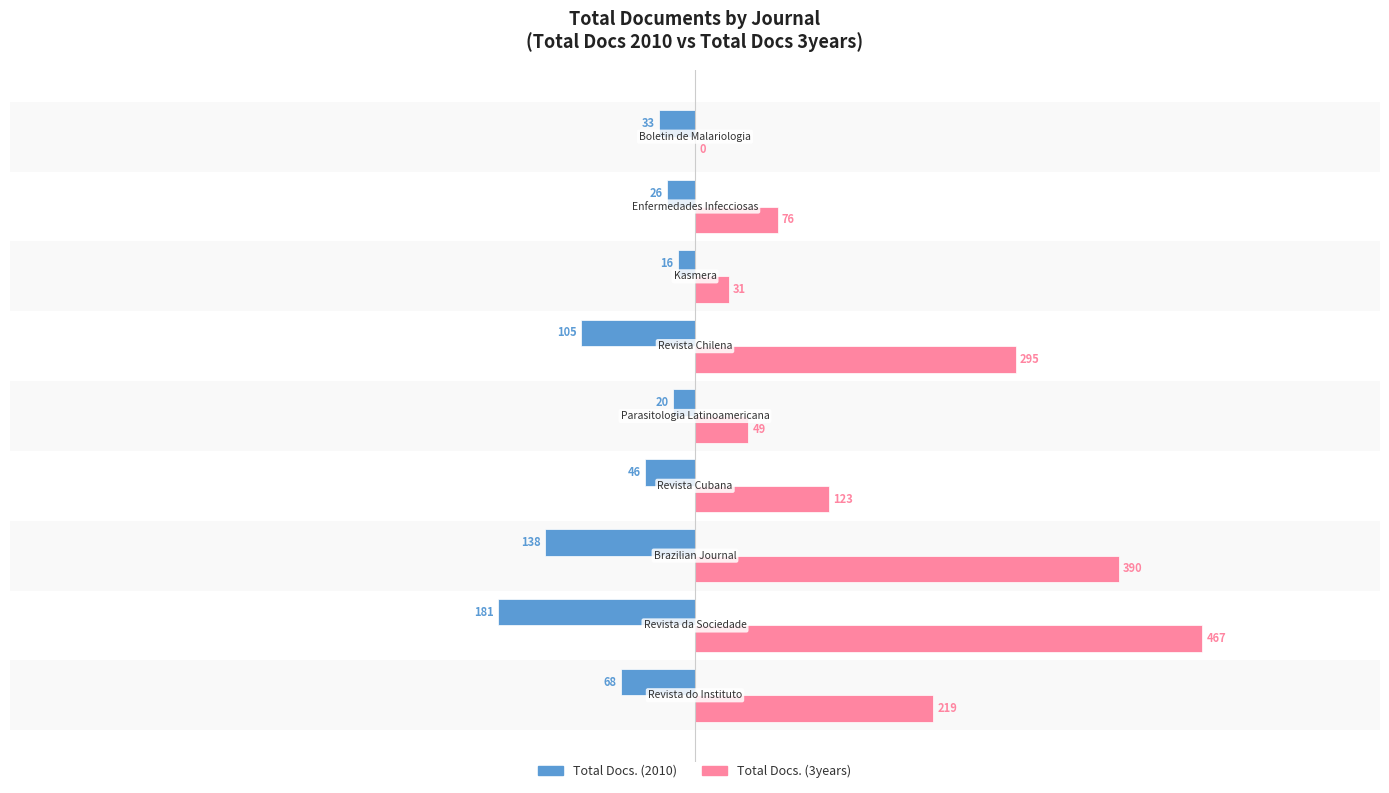

What is the greatest value displayed?

467